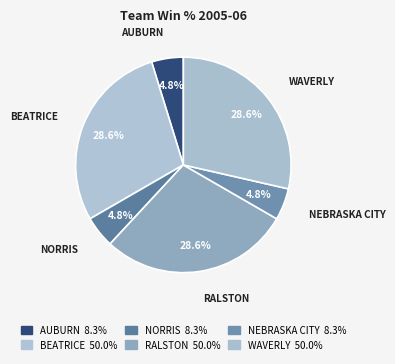

How many segments does this pie chart have?

6